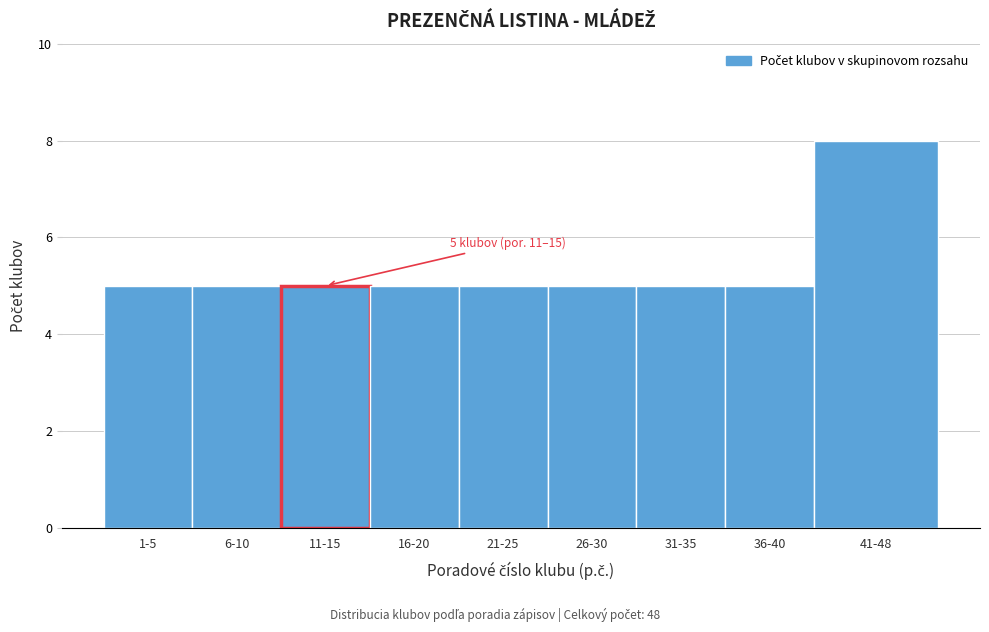

Reading left to right, what are all the values shown in this chart?

1-5=5	6-10=5	11-15=5	16-20=5	21-25=5	26-30=5	31-35=5	36-40=5	41-48=8